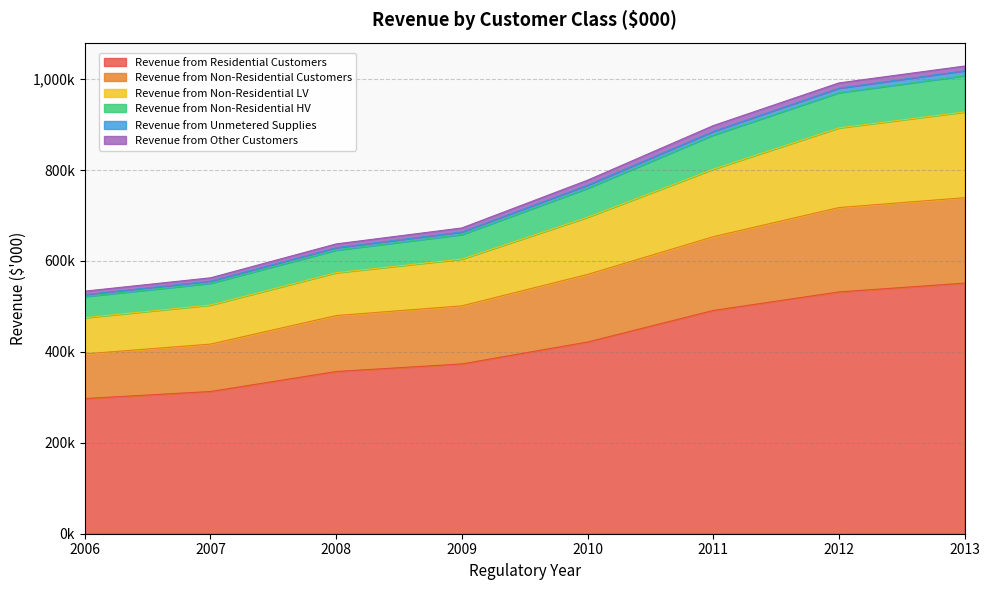

What is the minimum value shown in the chart?

297361.5